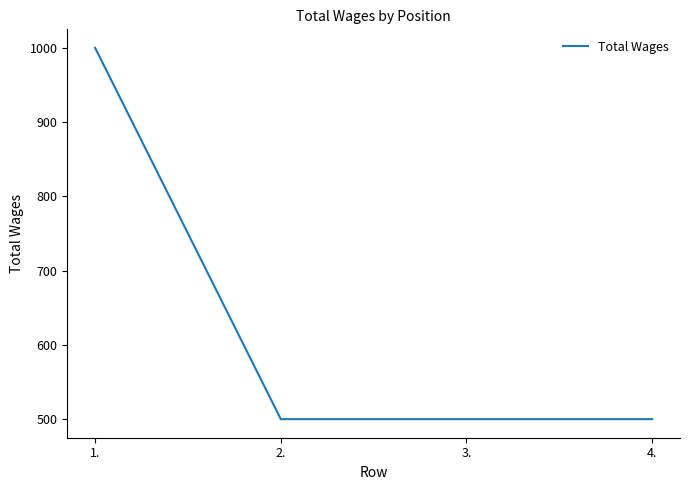

What is the greatest value displayed?

1000